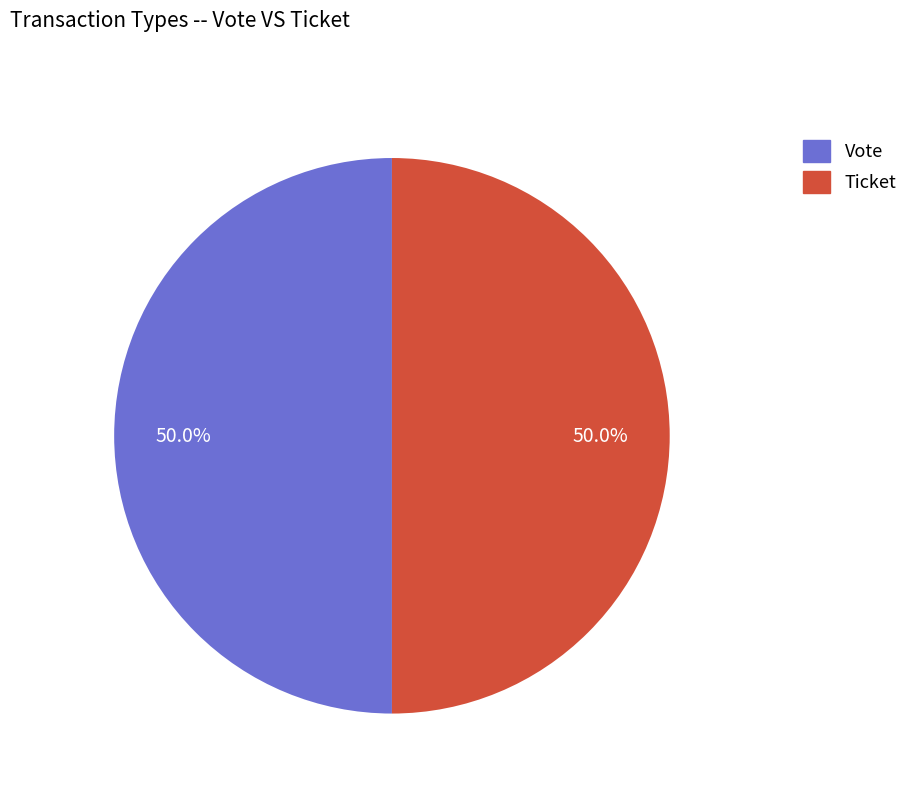

To the nearest percent, what is the difference between the largest and smallest slice percentages?

0%